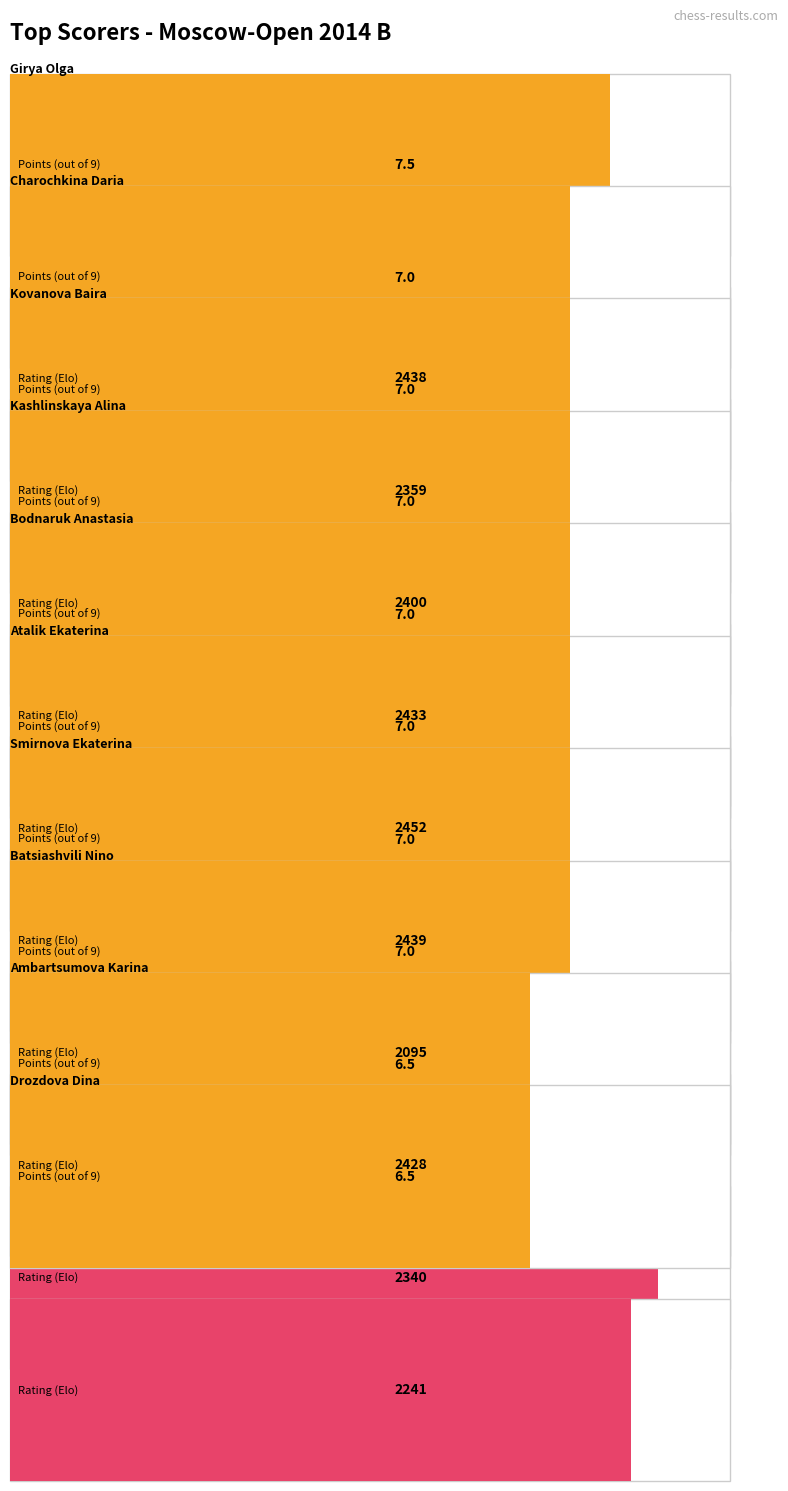

What is the label of the 1st bar from the left?

Girya Olga